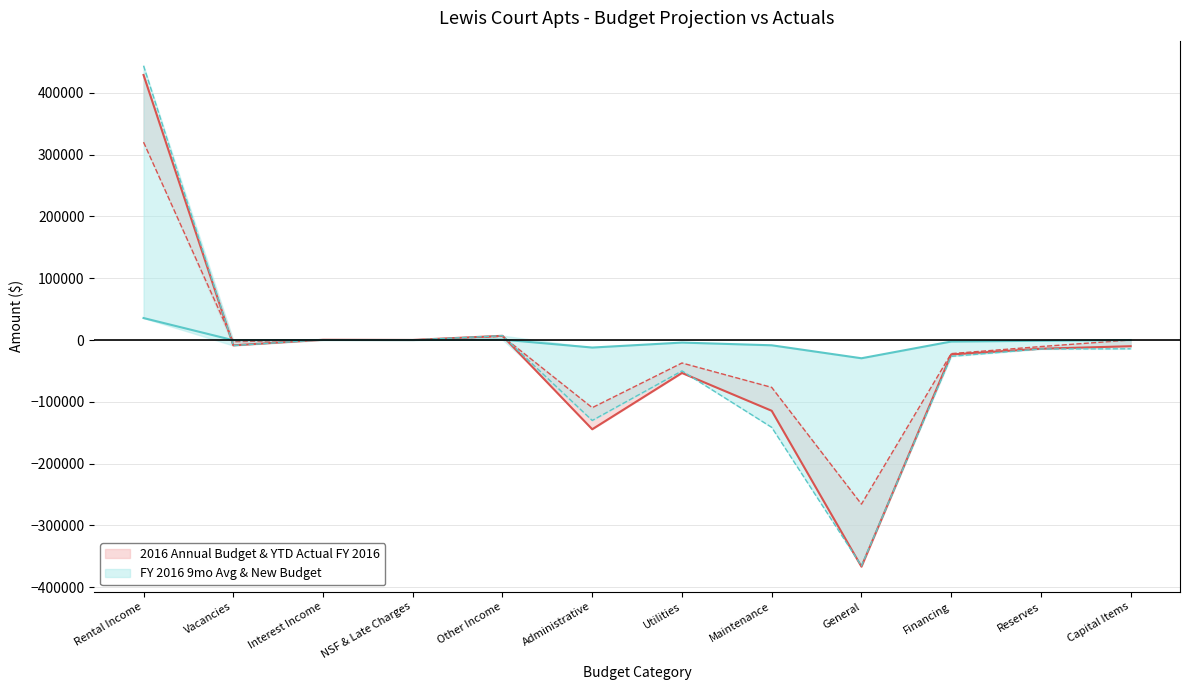

How many intersections are there between YTD Actual FY 2016 and 2016 Annual Budget?

3